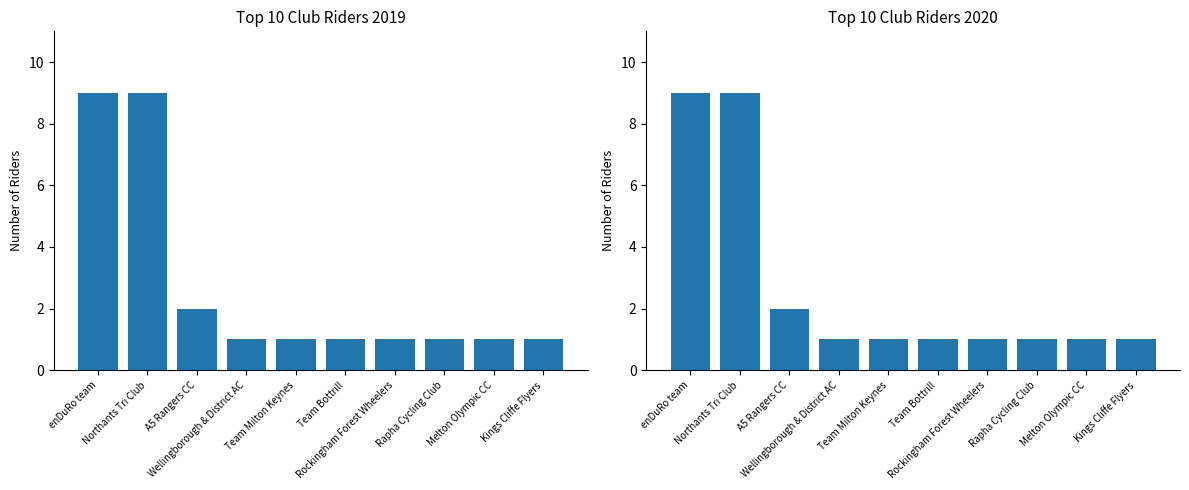

What is the change in value from Northants Tri Club to Rapha Cycling Club?

-8